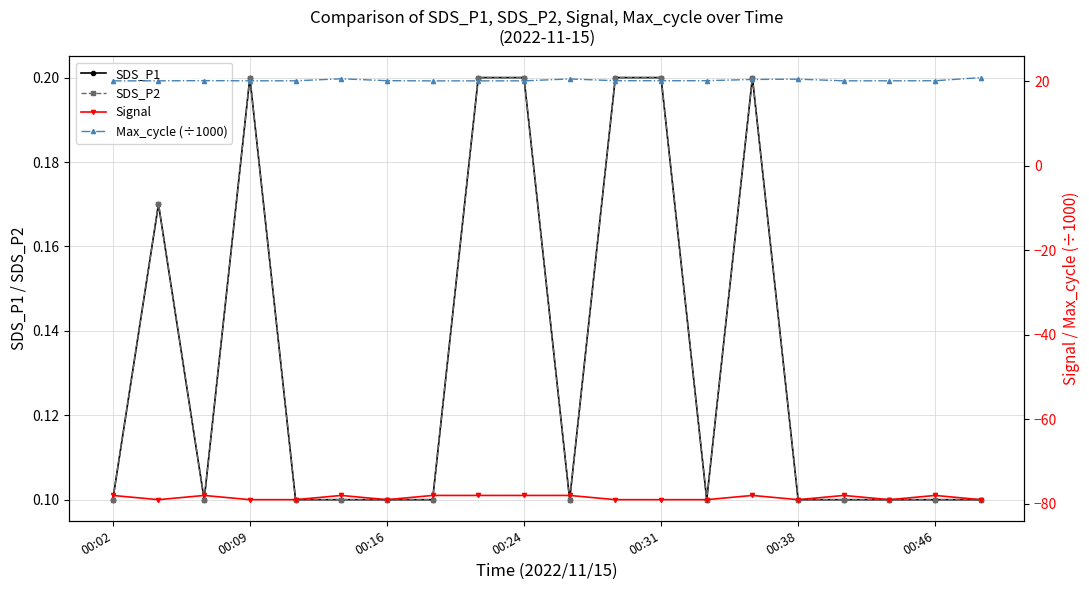

Is the value of SDS_P1 at 7 greater than the value of Signal at 00:46?

Yes